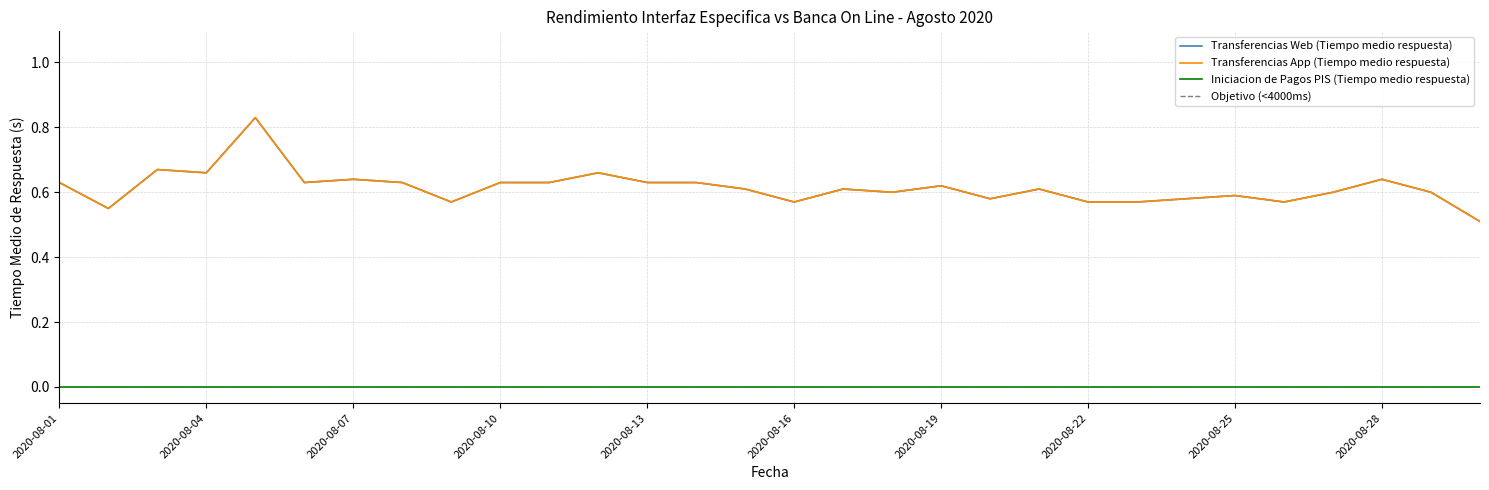

What is the average value of the Transferencias Web (Tiempo medio respuesta) series?

0.6